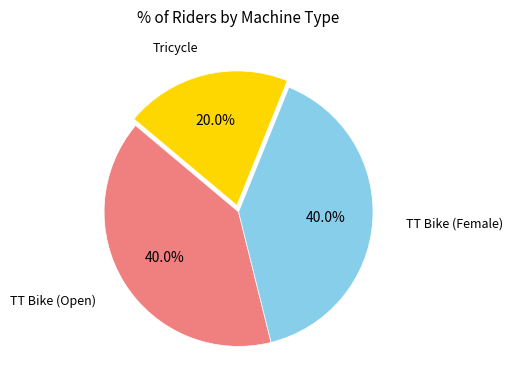

Is there a majority slice in this chart?

No